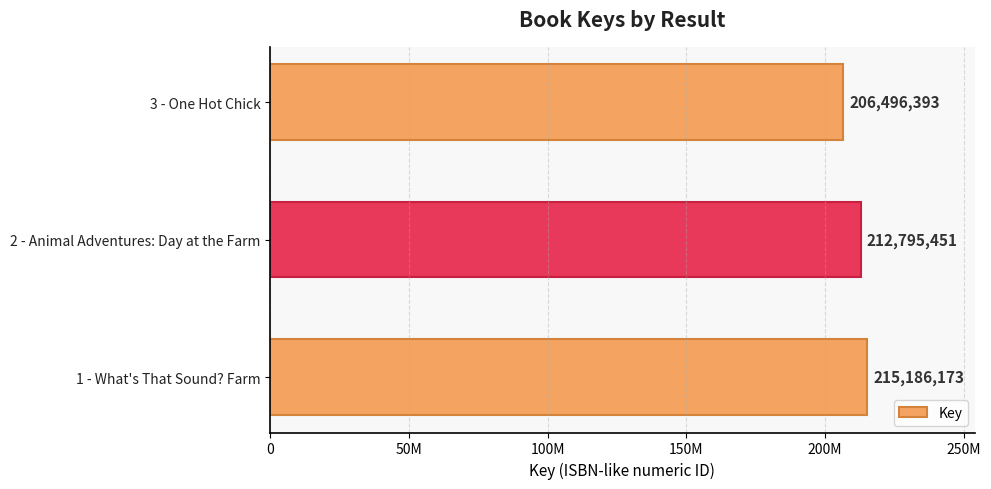

Rank the categories by value from highest to lowest.

1 - What's That Sound? Farm, 2 - Animal Adventures: Day at the Farm, 3 - One Hot Chick